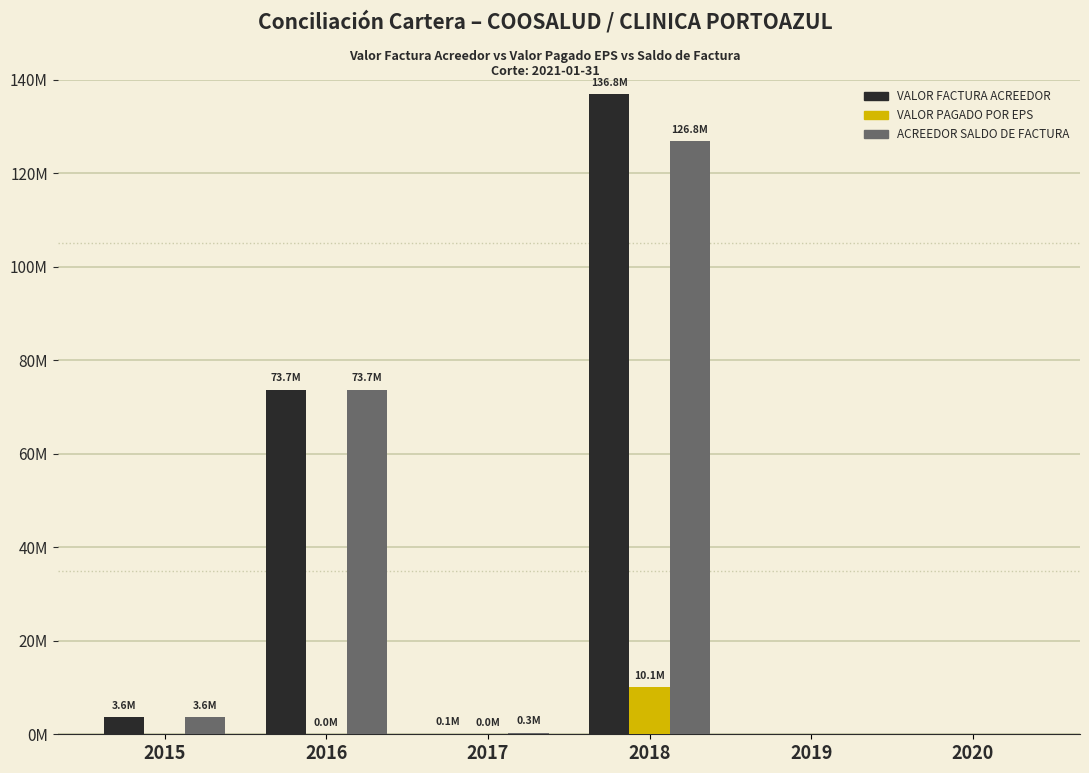

What are all the series names shown in the legend?

VALOR FACTURA ACREEDOR, VALOR PAGADO POR EPS, ACREEDOR SALDO DE FACTURA